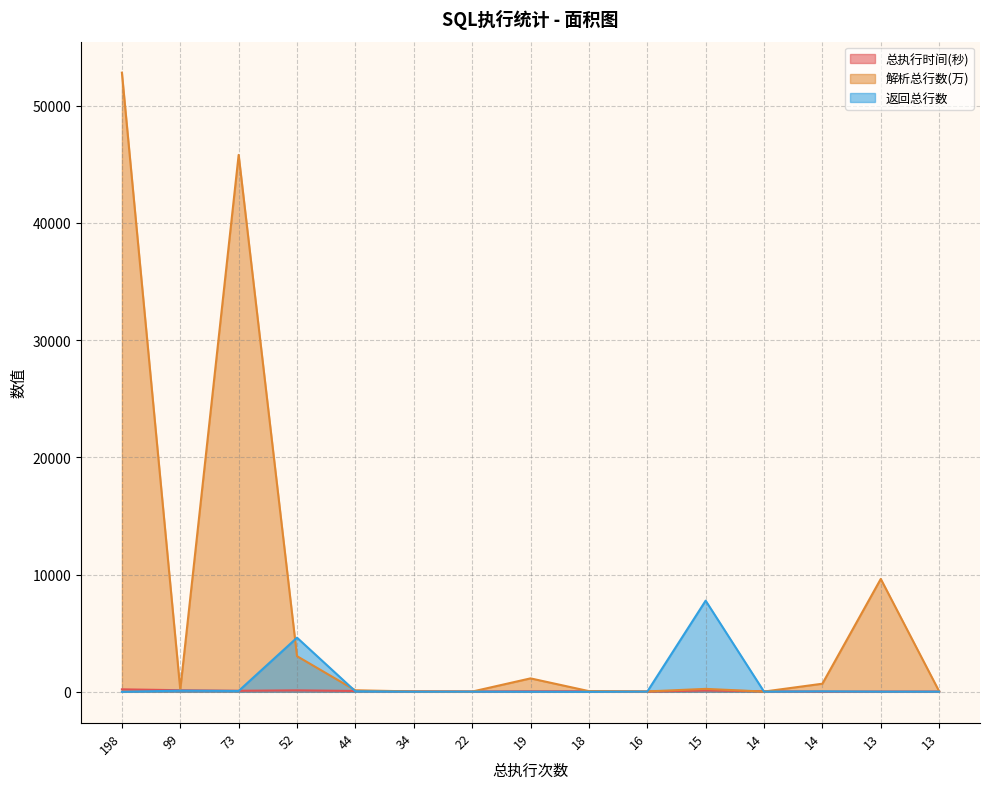

How many data points in 解析总行数(万) are less than 187?

7